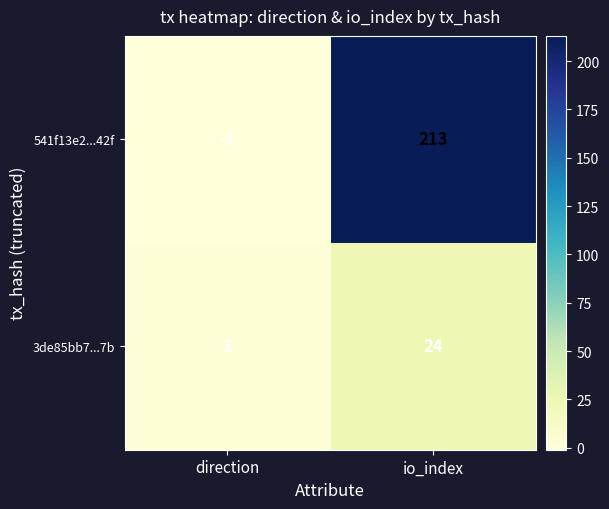

How many data points does each series have?

2